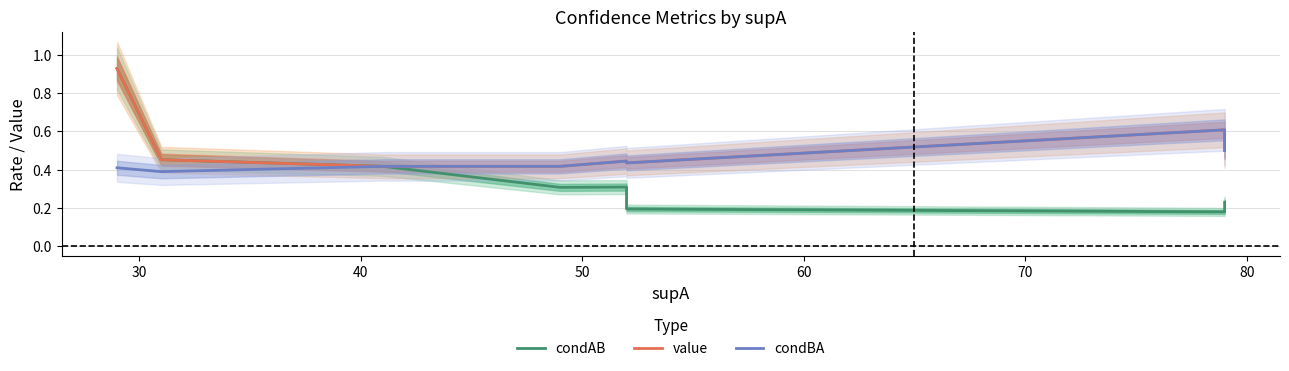

Rank the series at 60 from lowest to highest value.

condAB, value, condBA